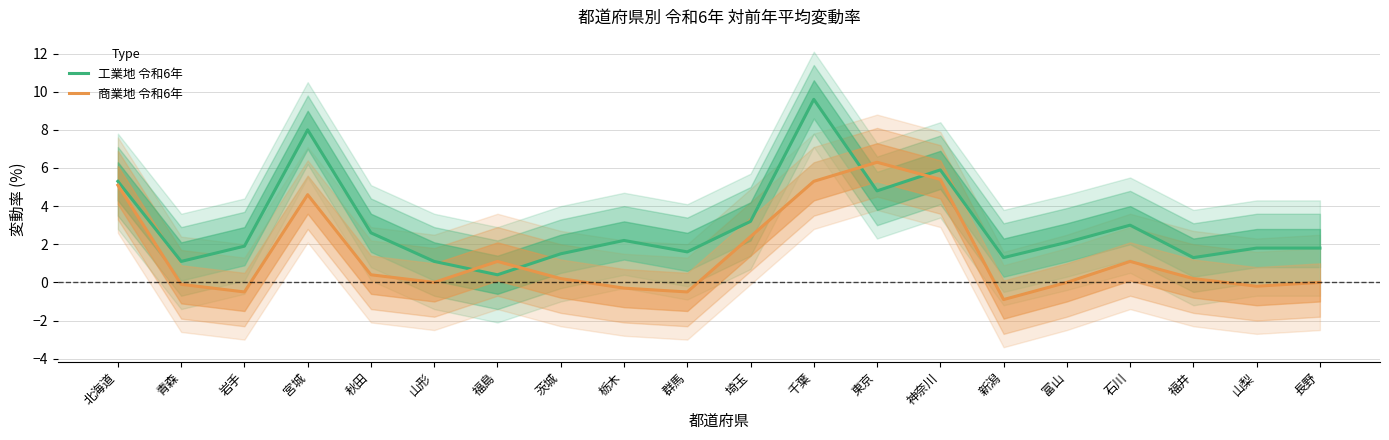

How many times do 商業地 令和6年 and 工業地 令和6年 cross each other?

4